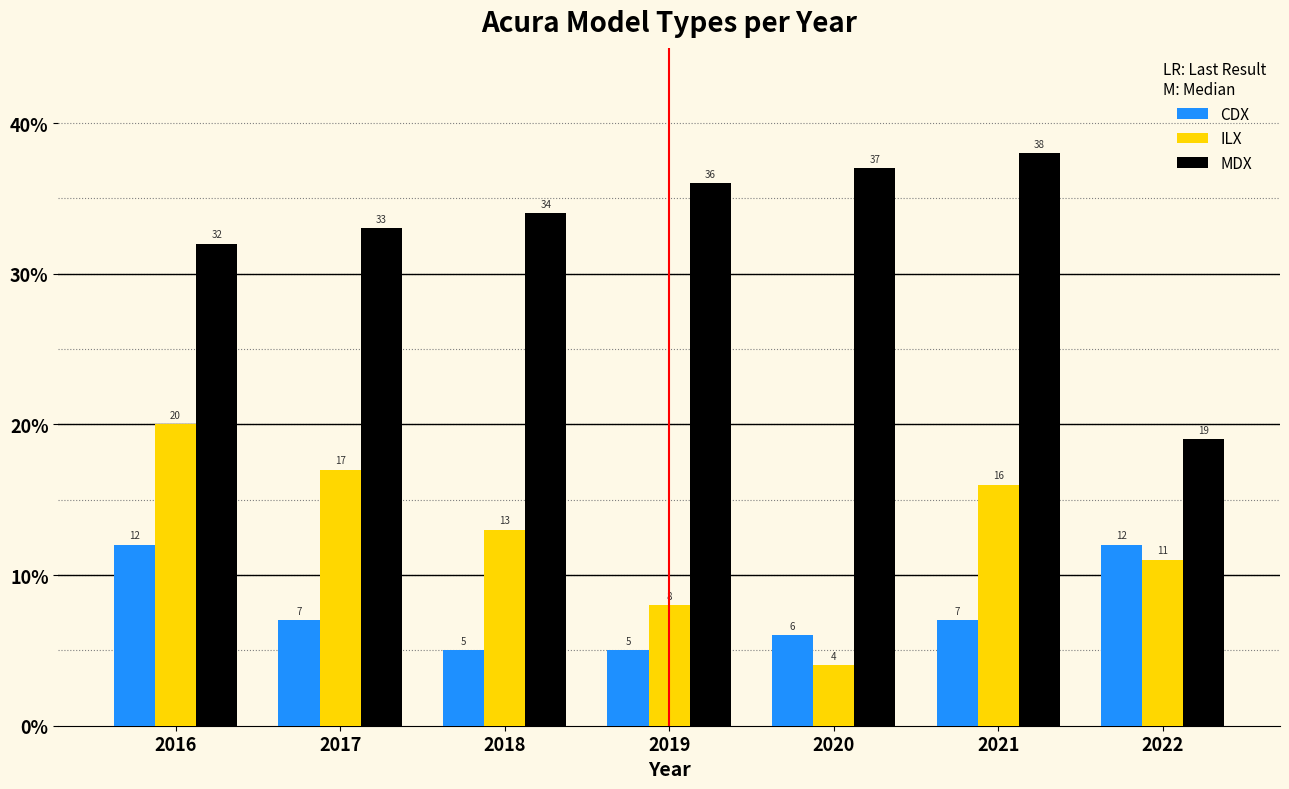

At 2019, list the series in order from smallest to largest.

CDX, ILX, MDX